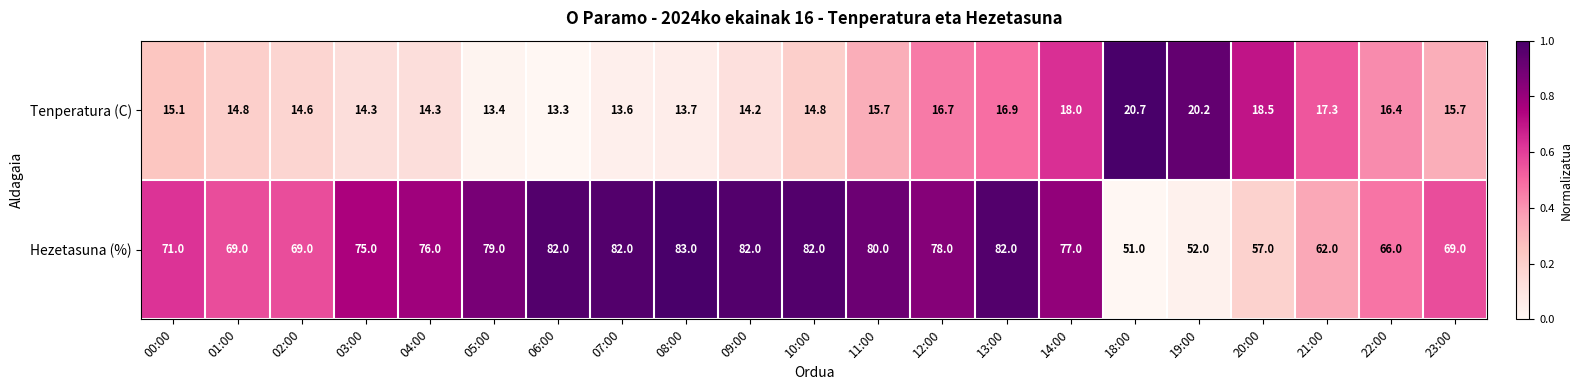

How many categories are shown in the chart?

21